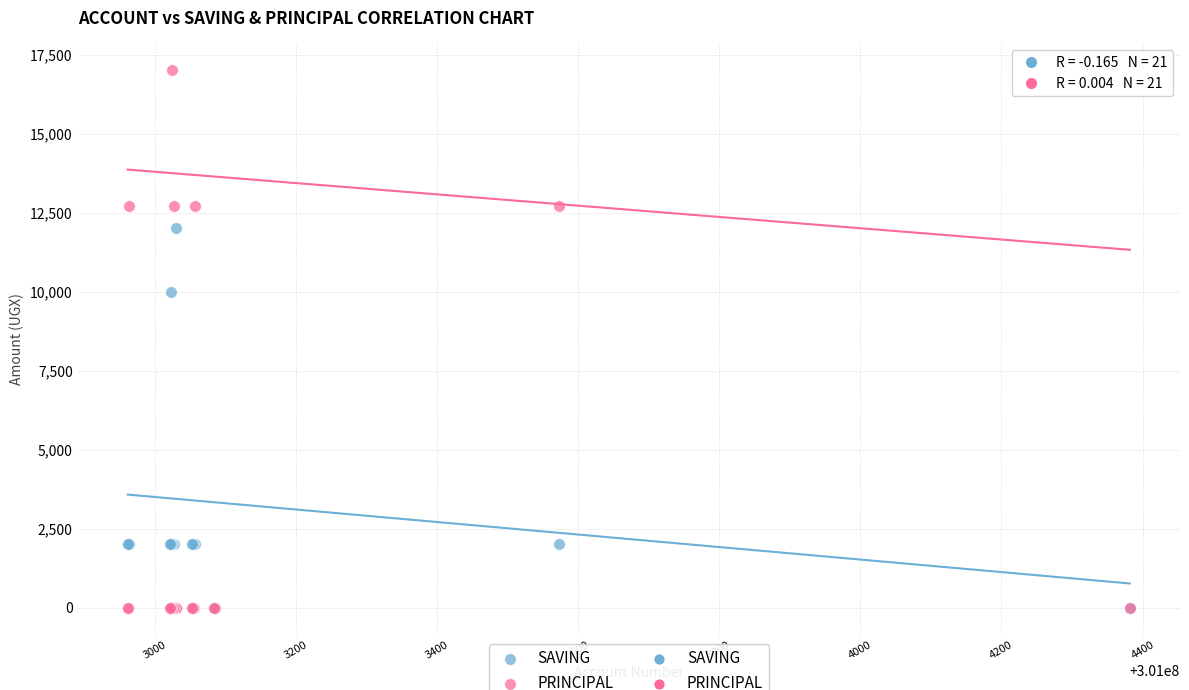

Across all series, what Y value is closest to 8500?

10000